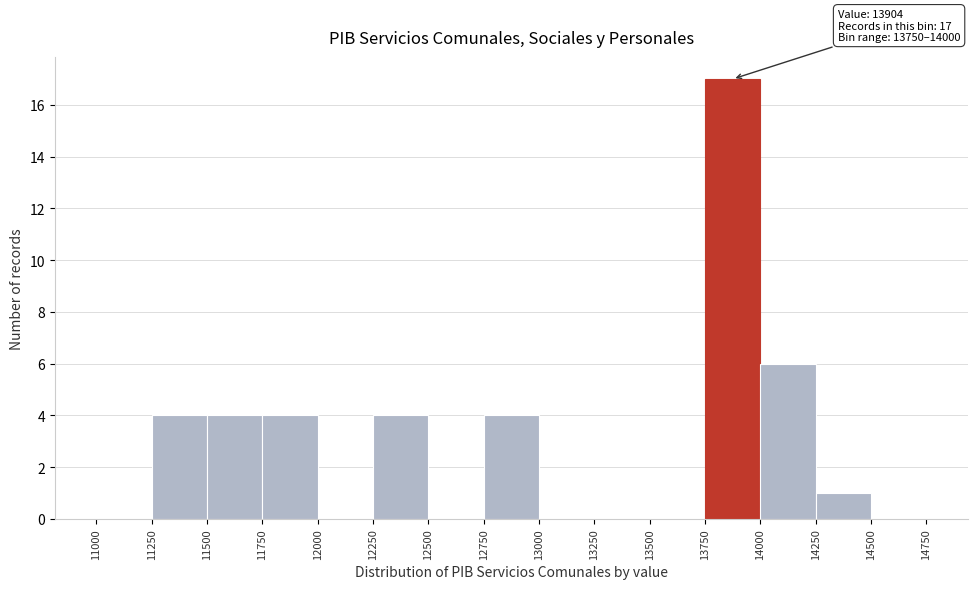

Over which range of the x-axis is the bar tallest?

13750 to 14000